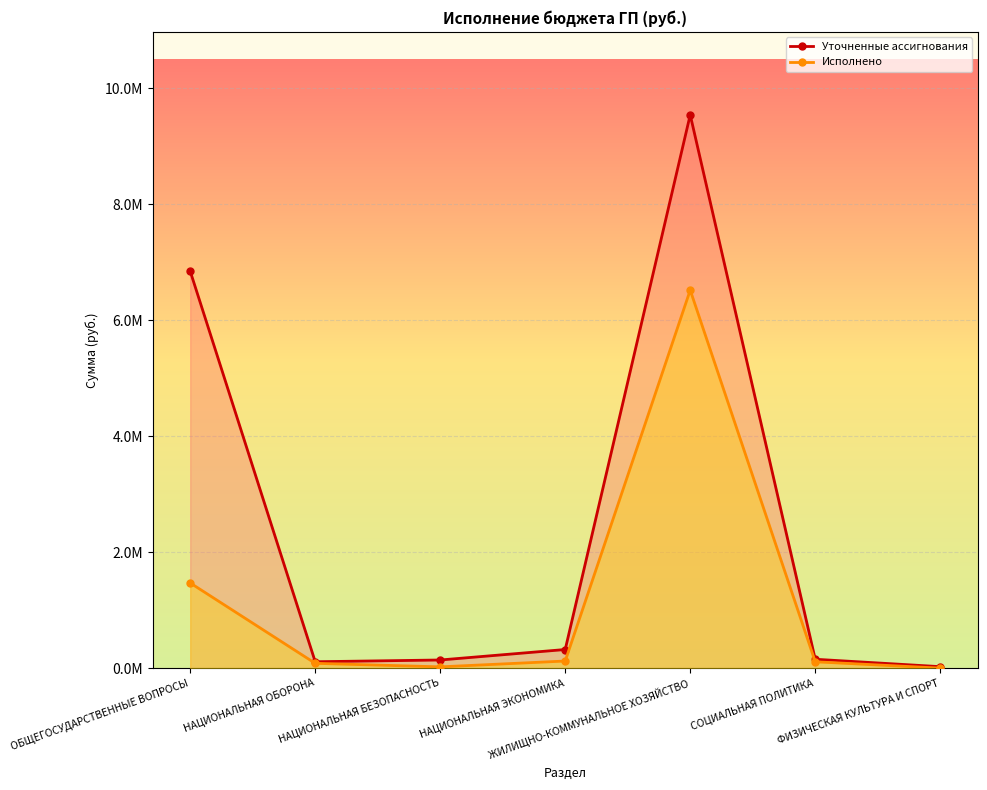

At how many categories does at least one series exceed 6798236?

2